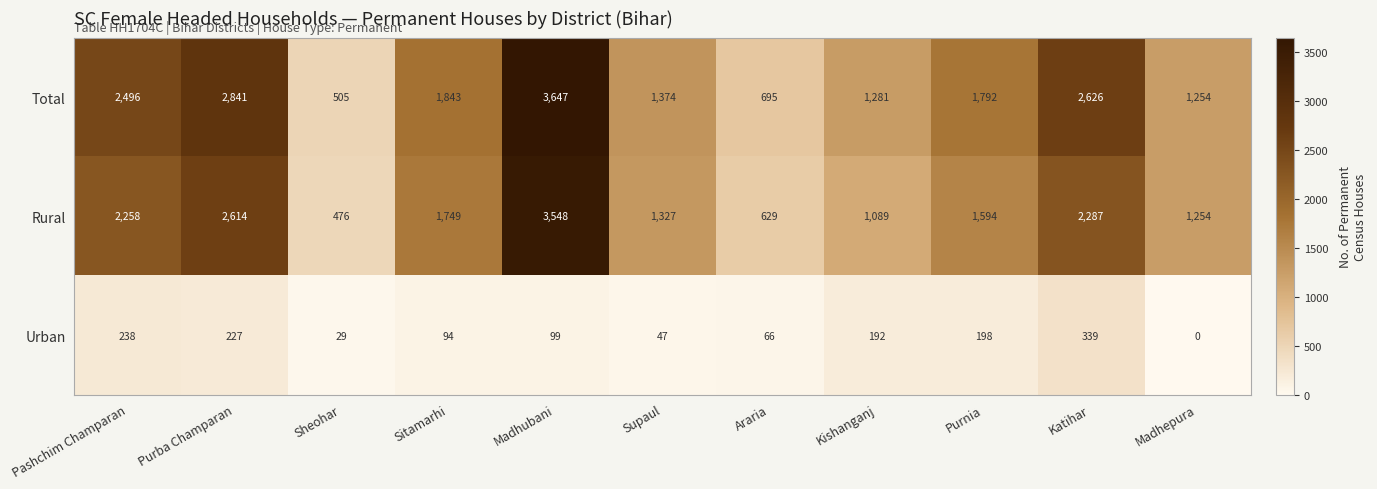

Read the Rural value at Madhepura, to the nearest 50.

1250